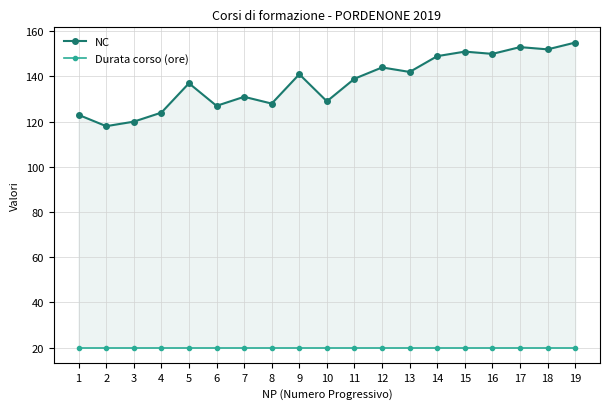

In NC, how many points are lower than both neighbors (excluding endpoints)?

7